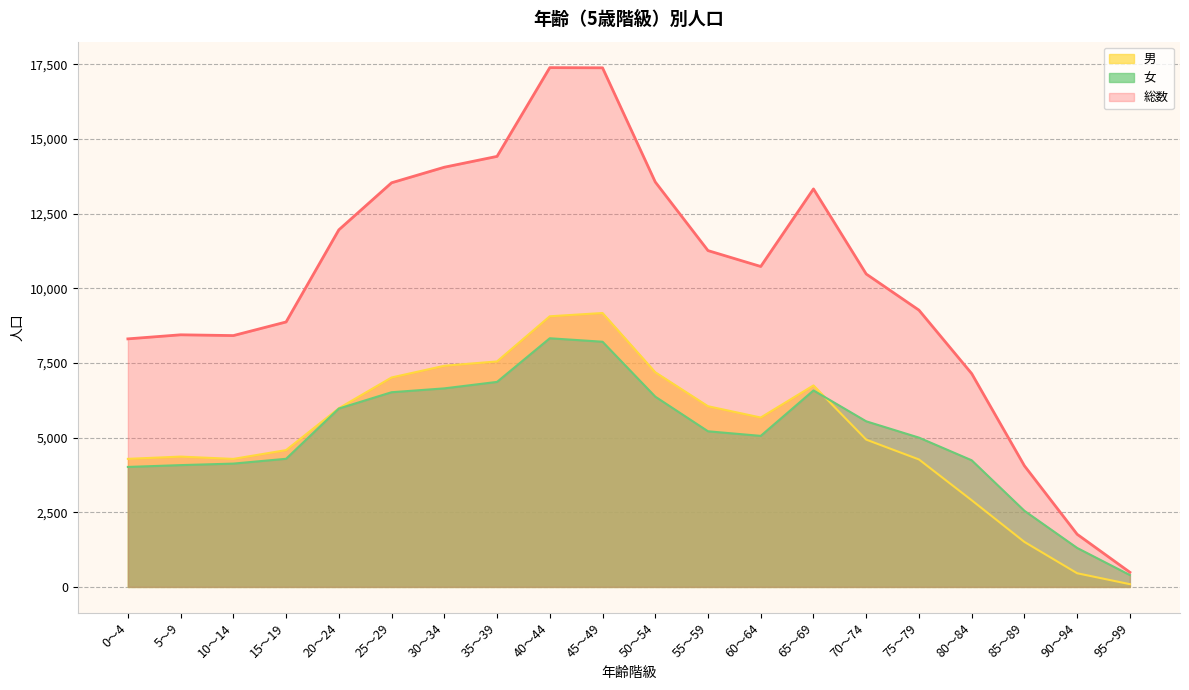

Where does the 総数 series first go above 10731?

20～24